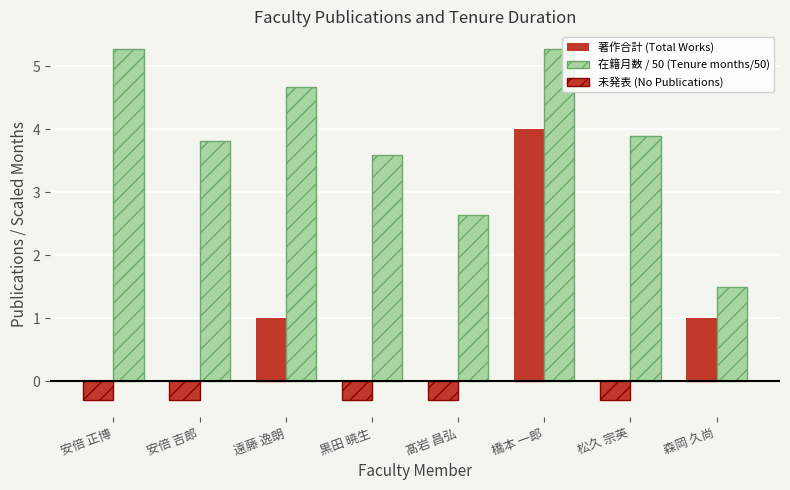

How many categories are shown in the chart?

8